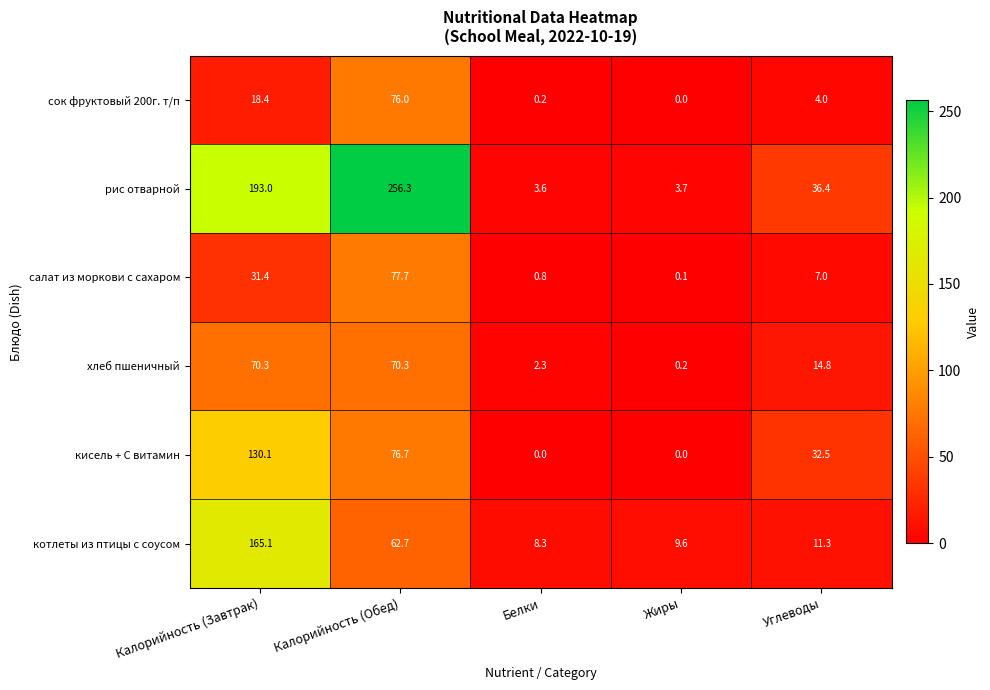

How many categories are shown in the chart?

5